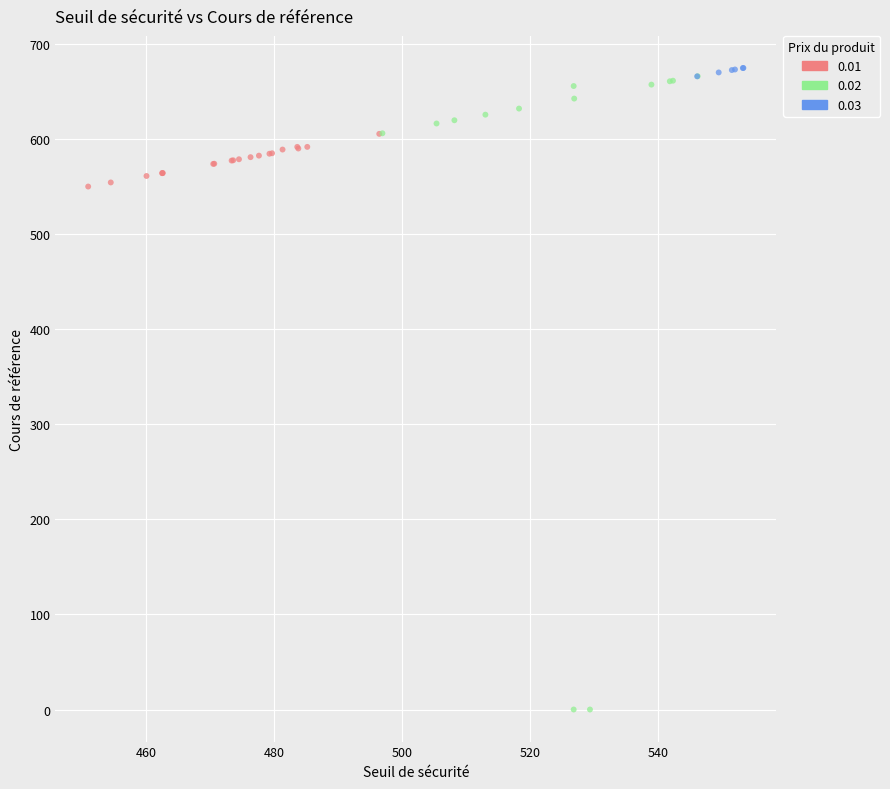

What are all the series names shown in the legend?

0.01, 0.02, 0.03